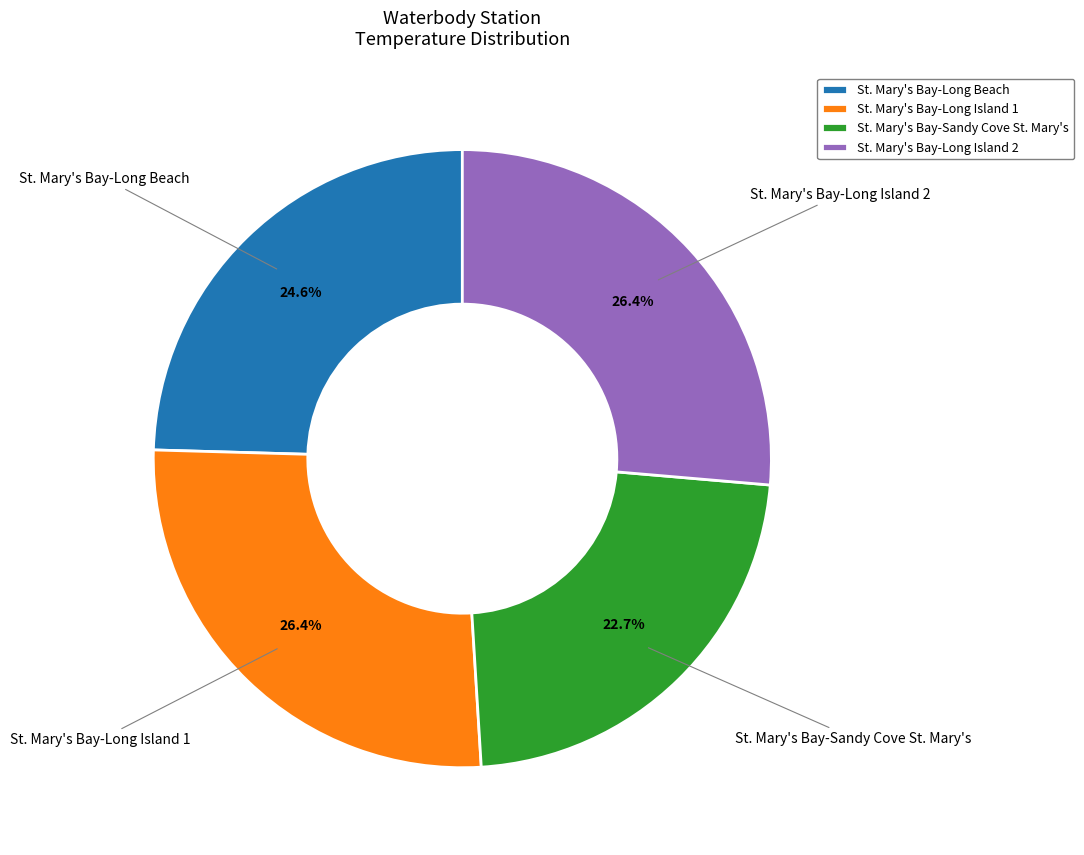

The St. Mary's Bay-Long Beach slice represents 33% of the pie. True or false?

False